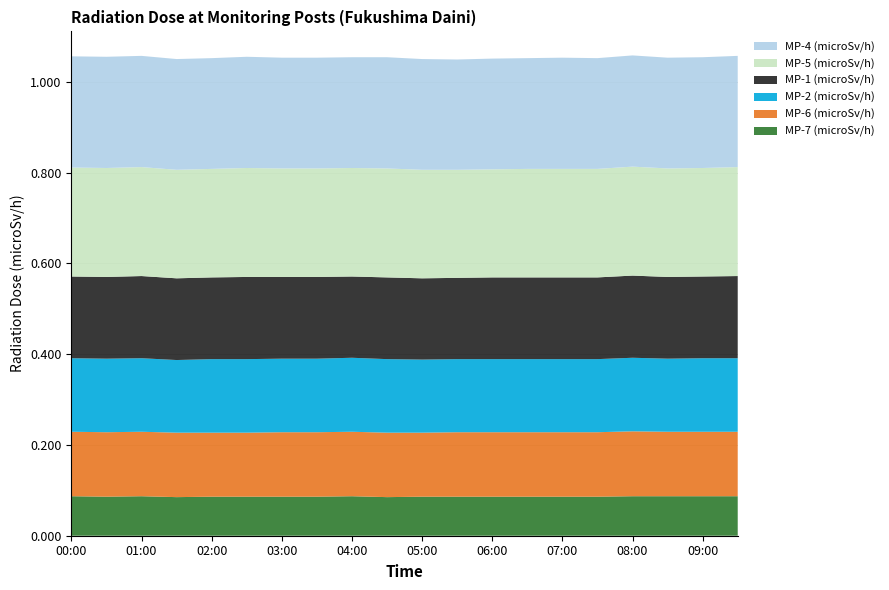

Reading left to right, what are all the values shown in this chart?

MP-7 (microSv/h): 00:00=0.1	00:30=0.1	01:00=0.1	01:30=0.1	02:00=0.1	02:30=0.1	03:00=0.1	03:30=0.1	04:00=0.1	04:30=0.1	05:00=0.1	05:30=0.1	06:00=0.1	06:30=0.1	07:00=0.1	07:30=0.1	08:00=0.1	08:30=0.1	09:00=0.1	09:30=0.1
MP-6 (microSv/h): 00:00=0.1	00:30=0.1	01:00=0.1	01:30=0.1	02:00=0.1	02:30=0.1	03:00=0.1	03:30=0.1	04:00=0.1	04:30=0.1	05:00=0.1	05:30=0.1	06:00=0.1	06:30=0.1	07:00=0.1	07:30=0.1	08:00=0.1	08:30=0.1	09:00=0.1	09:30=0.1
MP-2 (microSv/h): 00:00=0.2	00:30=0.2	01:00=0.2	01:30=0.2	02:00=0.2	02:30=0.2	03:00=0.2	03:30=0.2	04:00=0.2	04:30=0.2	05:00=0.2	05:30=0.2	06:00=0.2	06:30=0.2	07:00=0.2	07:30=0.2	08:00=0.2	08:30=0.2	09:00=0.2	09:30=0.2
MP-1 (microSv/h): 00:00=0.2	00:30=0.2	01:00=0.2	01:30=0.2	02:00=0.2	02:30=0.2	03:00=0.2	03:30=0.2	04:00=0.2	04:30=0.2	05:00=0.2	05:30=0.2	06:00=0.2	06:30=0.2	07:00=0.2	07:30=0.2	08:00=0.2	08:30=0.2	09:00=0.2	09:30=0.2
MP-5 (microSv/h): 00:00=0.2	00:30=0.2	01:00=0.2	01:30=0.2	02:00=0.2	02:30=0.2	03:00=0.2	03:30=0.2	04:00=0.2	04:30=0.2	05:00=0.2	05:30=0.2	06:00=0.2	06:30=0.2	07:00=0.2	07:30=0.2	08:00=0.2	08:30=0.2	09:00=0.2	09:30=0.2
MP-4 (microSv/h): 00:00=0.2	00:30=0.2	01:00=0.2	01:30=0.2	02:00=0.2	02:30=0.2	03:00=0.2	03:30=0.2	04:00=0.2	04:30=0.2	05:00=0.2	05:30=0.2	06:00=0.2	06:30=0.2	07:00=0.2	07:30=0.2	08:00=0.2	08:30=0.2	09:00=0.2	09:30=0.2